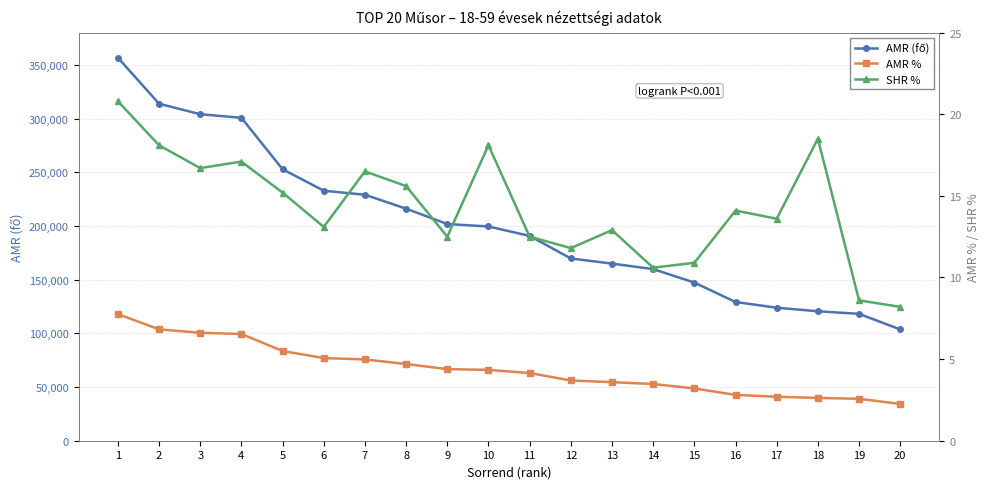

Reading left to right, extract all data points from this chart.

AMR (fő): 356750.0	313796.0	304023.0	300716.0	252799.0	232814.0	229045.0	216091.0	201783.0	199500.0	190723.0	169716.0	164933.0	159797.0	147266.0	129199.0	123848.0	120528.0	118171.0	103605.0
AMR %: 7.8	6.8	6.6	6.5	5.5	5.1	5.0	4.7	4.4	4.3	4.1	3.7	3.6	3.5	3.2	2.8	2.7	2.6	2.6	2.3
SHR %: 20.8	18.1	16.7	17.1	15.2	13.1	16.5	15.6	12.5	18.1	12.5	11.8	12.9	10.6	10.9	14.1	13.6	18.5	8.6	8.2